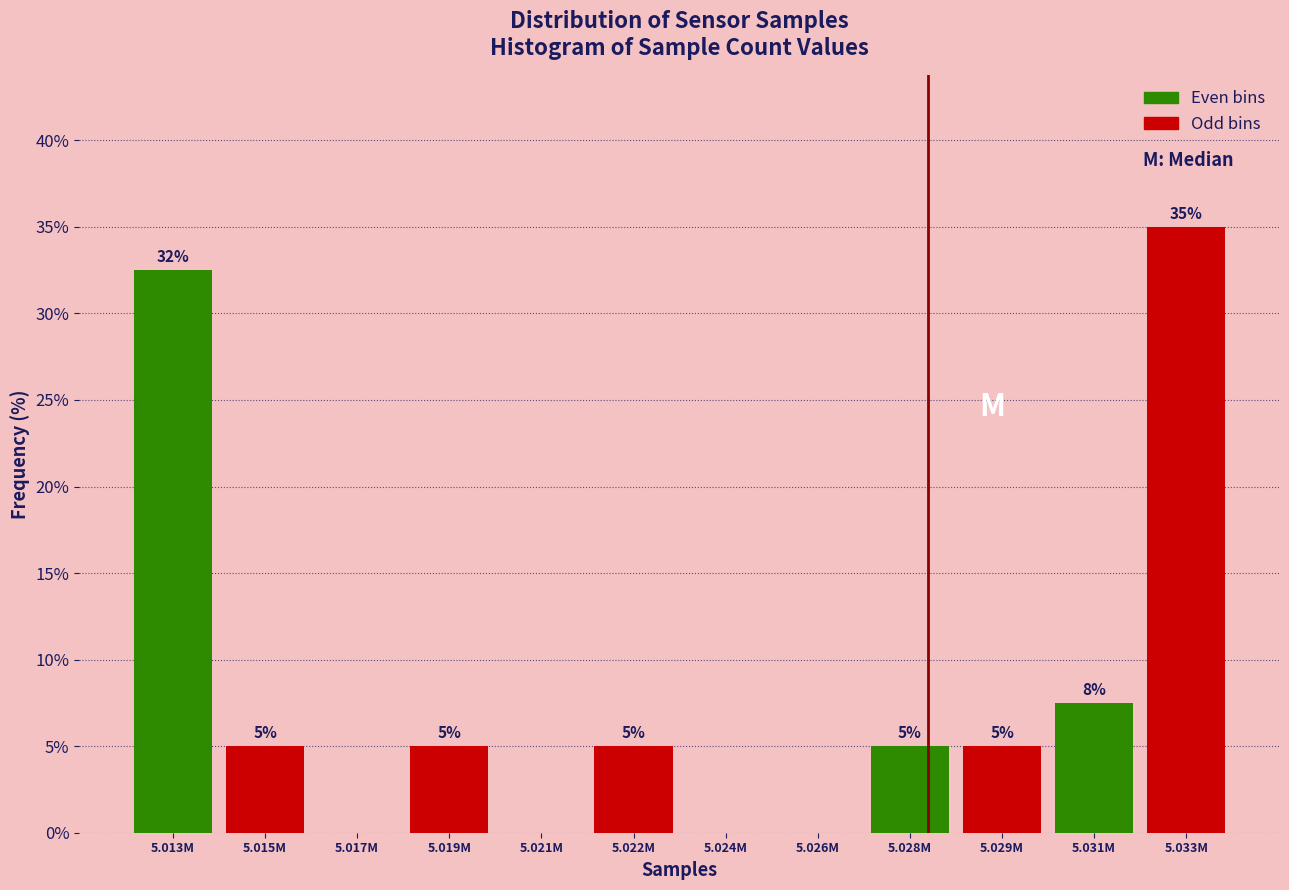

What is the sum of all values?

100.0